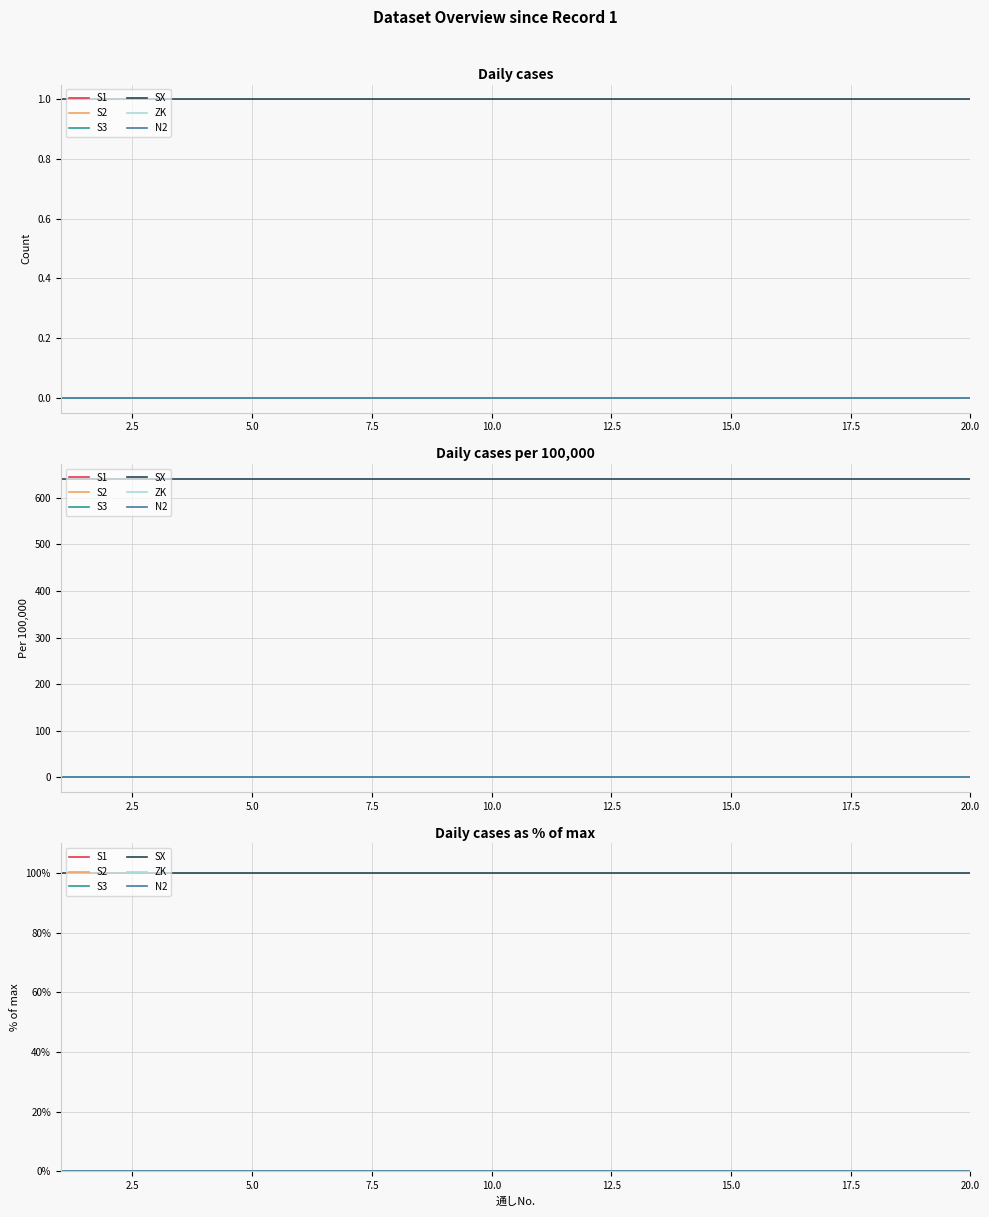

What is the spread (max minus min) of values at 10.0?

100